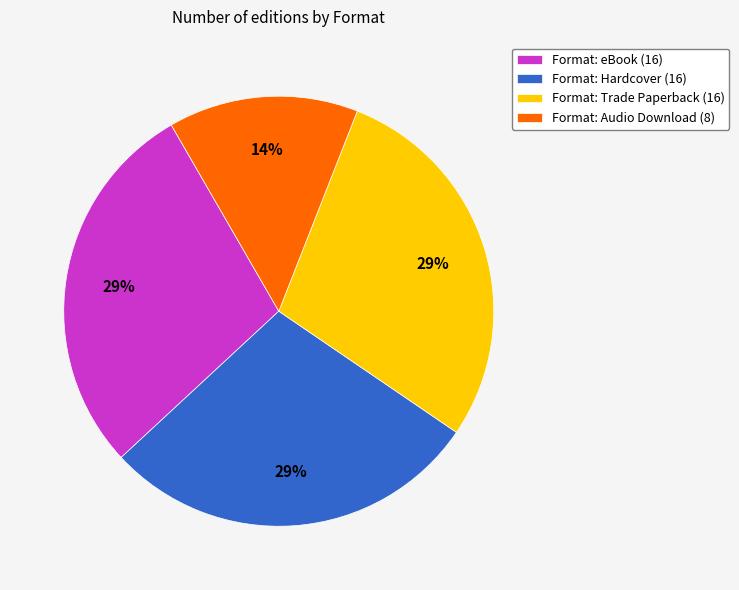

How many slices are in this pie chart?

4